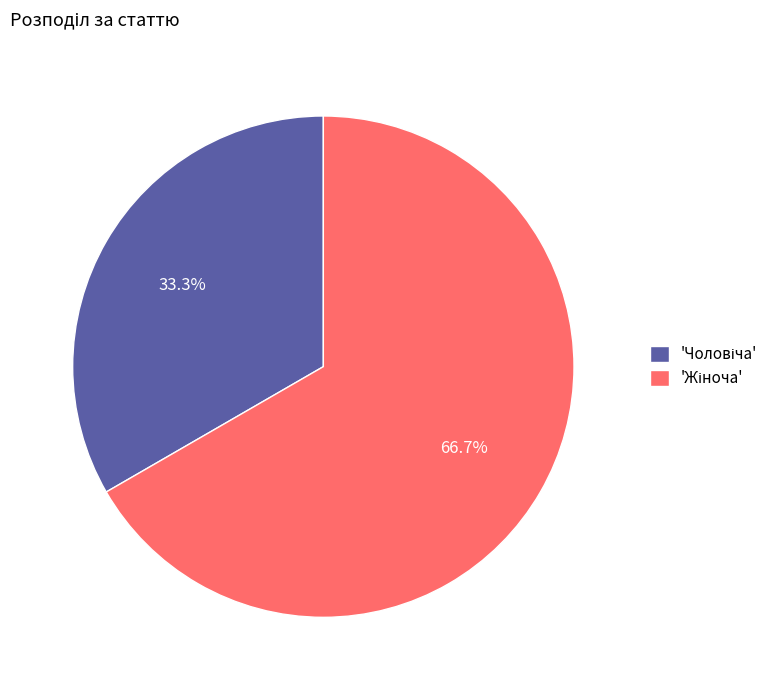

To the nearest percent, what is the average slice percentage?

50%